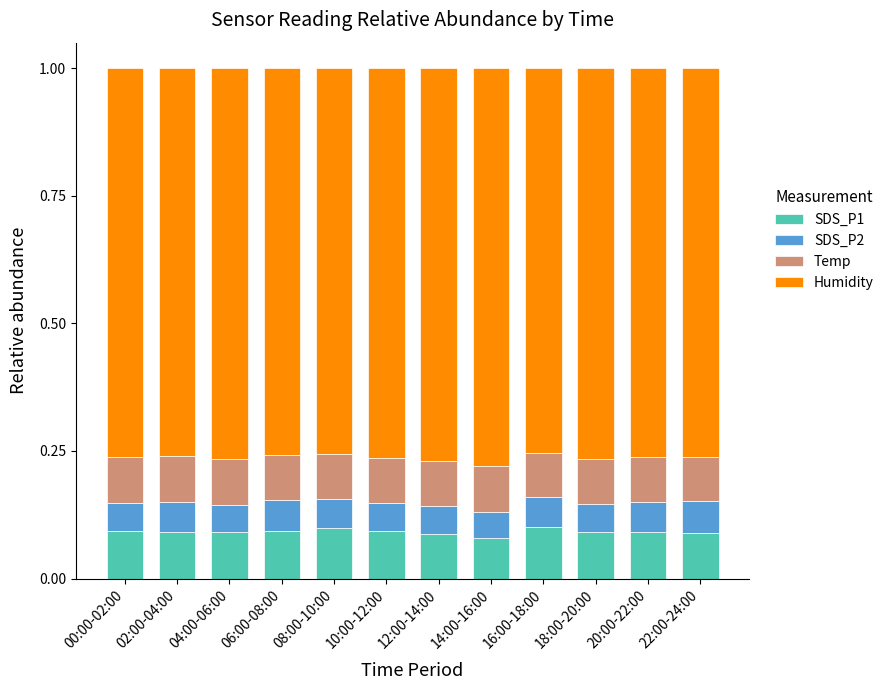

True or false: SDS_P1 has a value of 0.1 at 06:00-08:00.

True